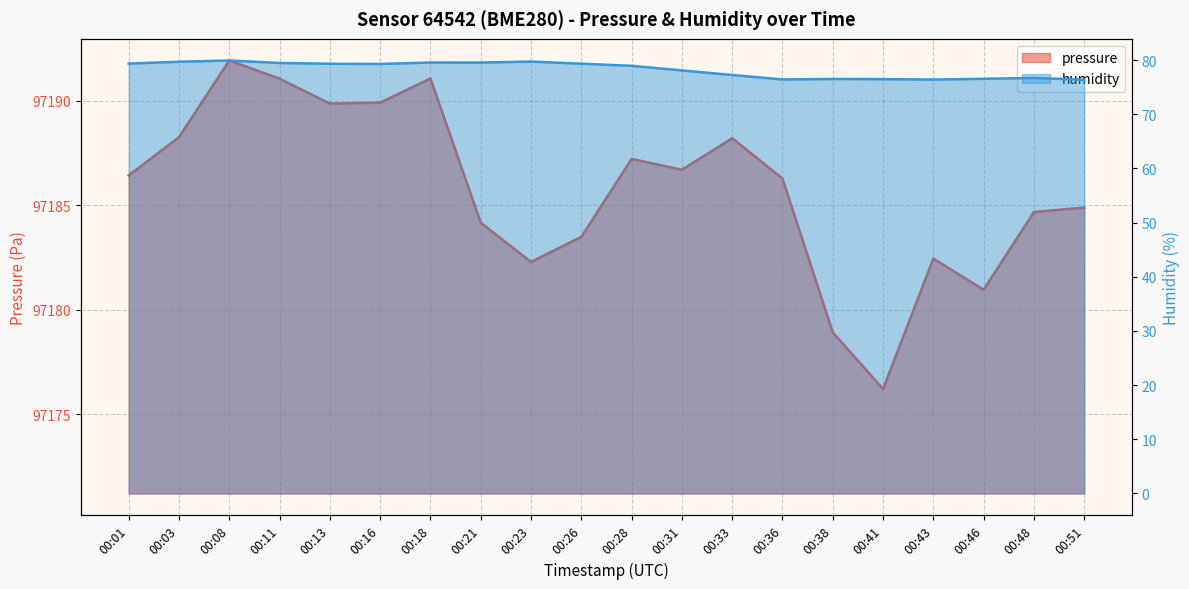

What is the minimum value shown in the chart?

76.4